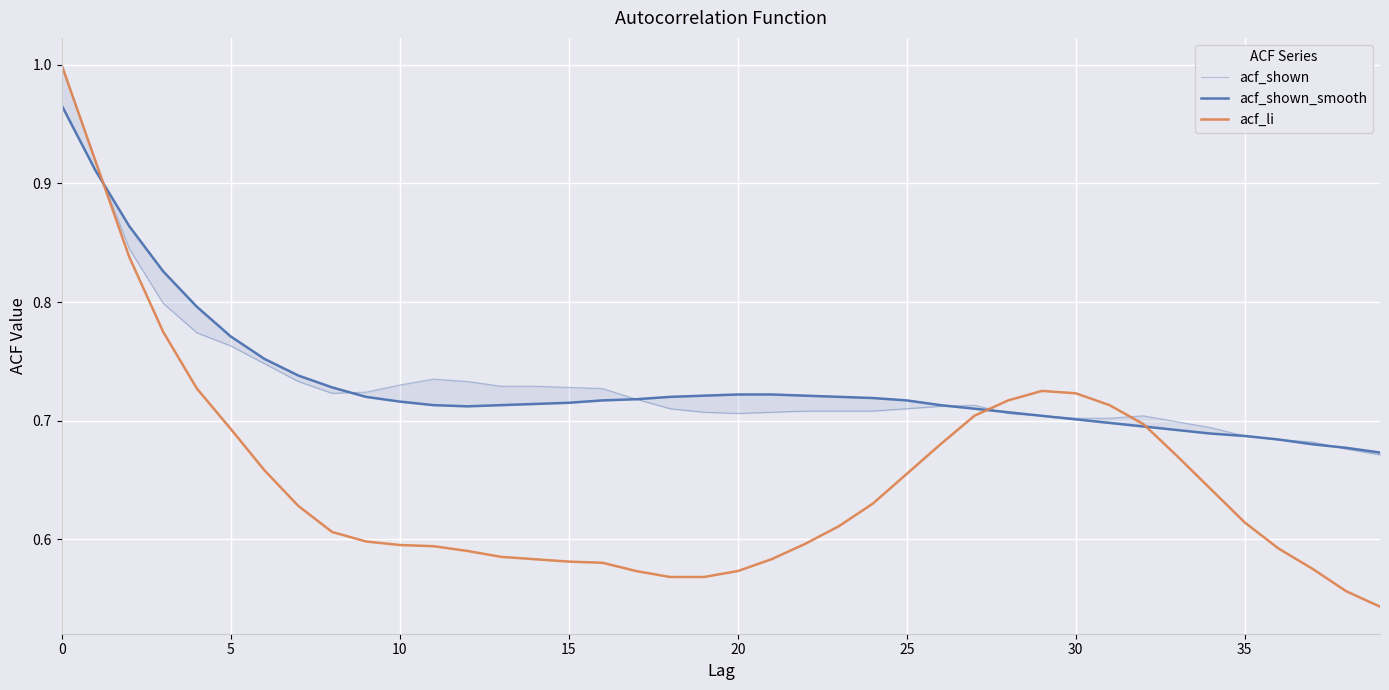

What is the difference between the maximum and second lowest values in the acf_shown series?

0.3